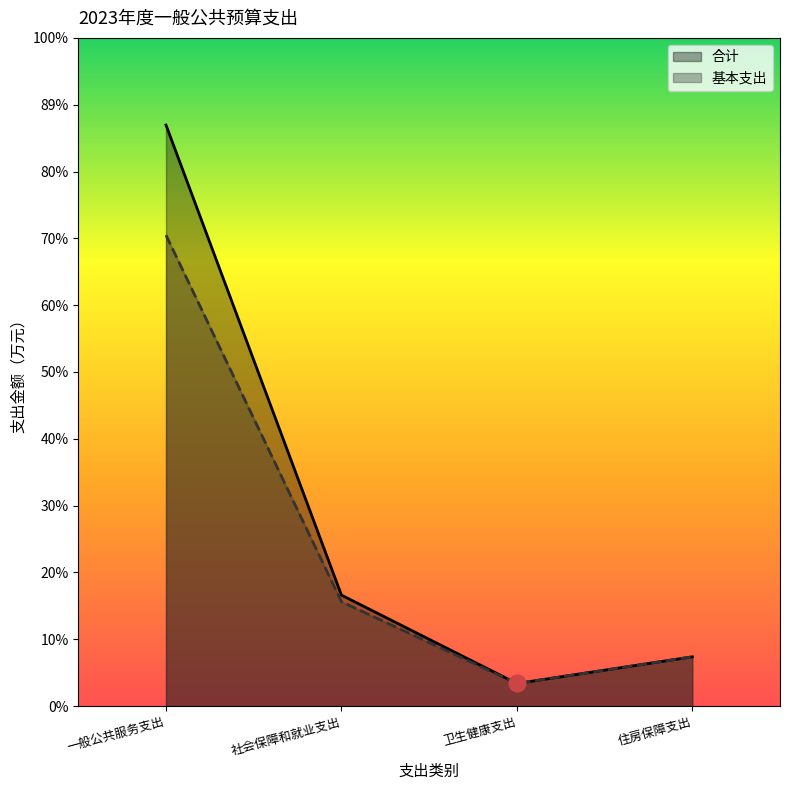

Reading left to right, transcribe all the data shown in this chart.

合计: 991.3	189.3	38.5	84.0
基本支出: 803.5	178.1	38.5	84.0